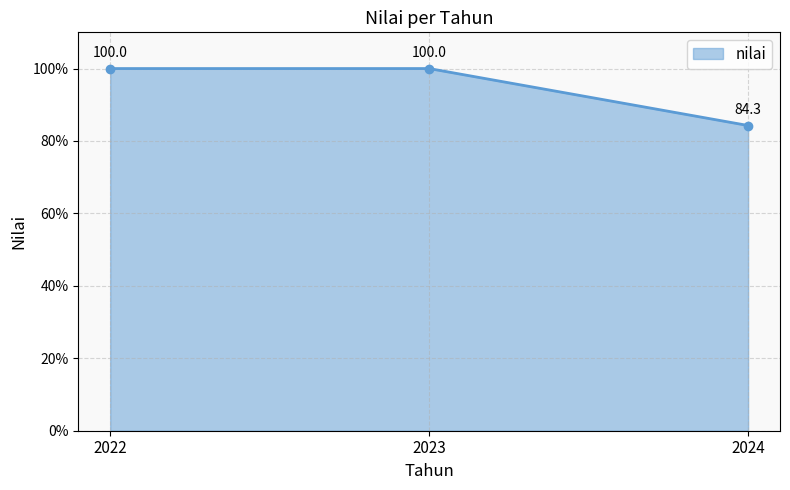

What is the sum of all values?

284.3